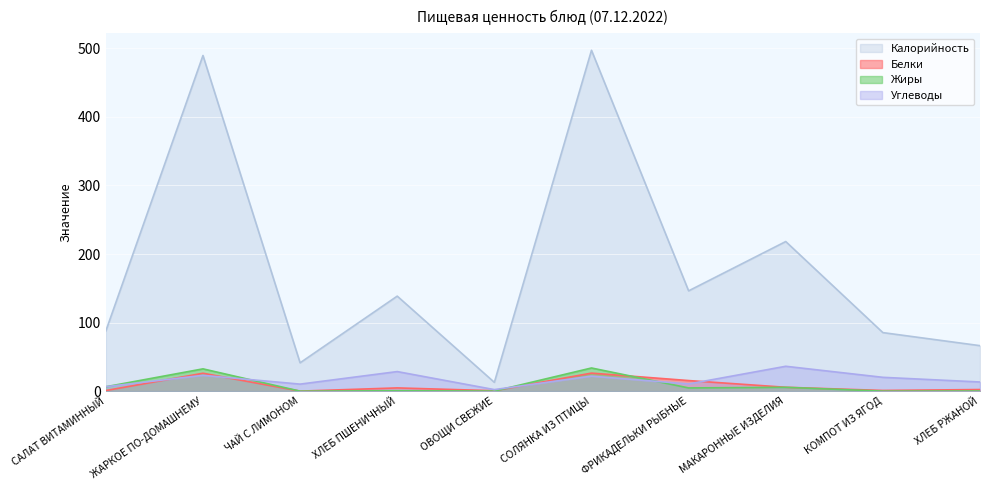

Which series has the largest total across all categories?

Калорийность